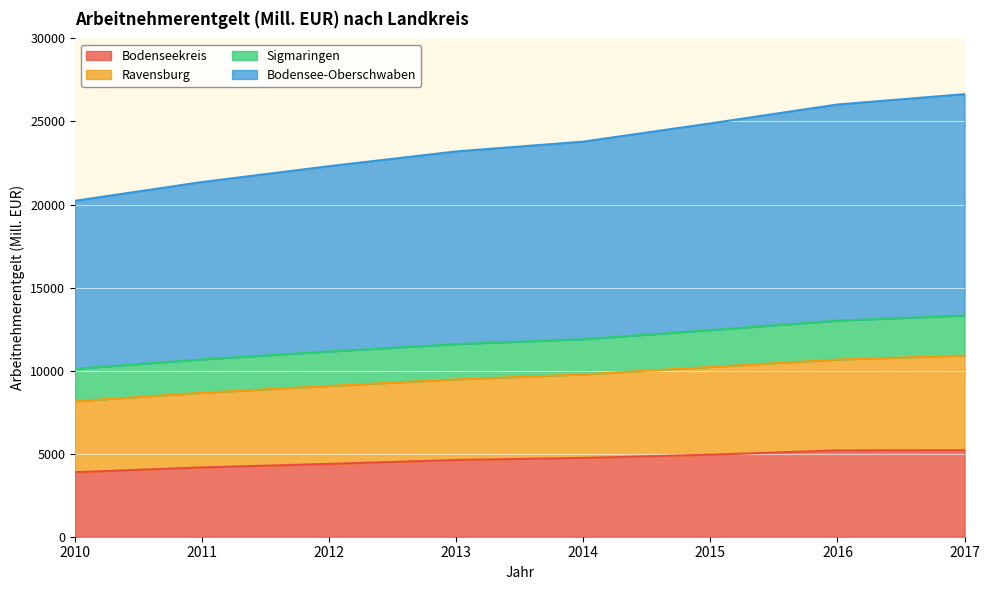

The value of Bodenseekreis at 2015 is 2410.3. True or false?

False